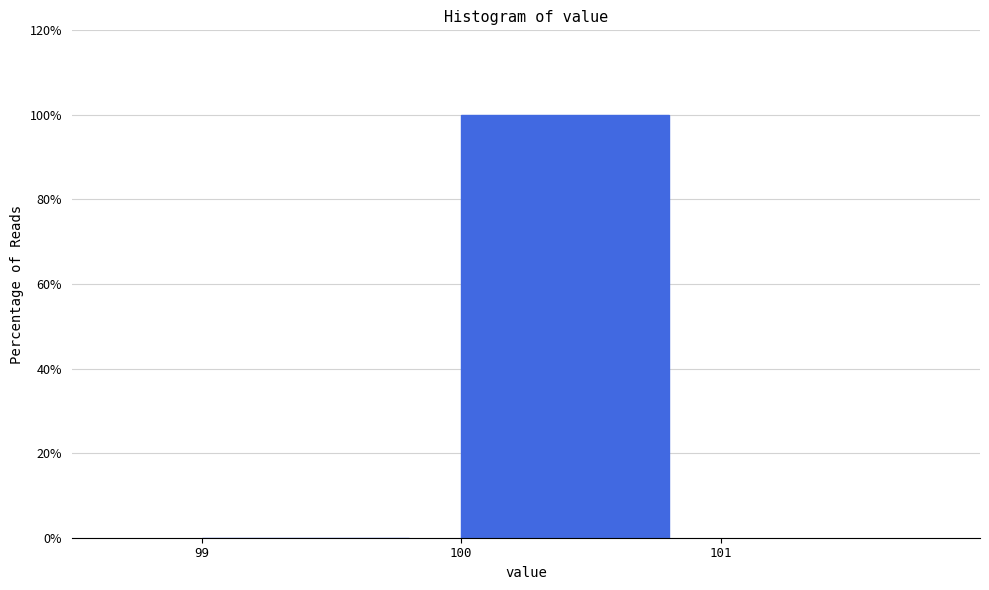

Reading left to right, list every bar in this chart as the range it spans on the x-axis followed by its height. The values are not printed on the chart, so give them approximately, as read against the axis.

99 to 100: 0
100 to 101: 100